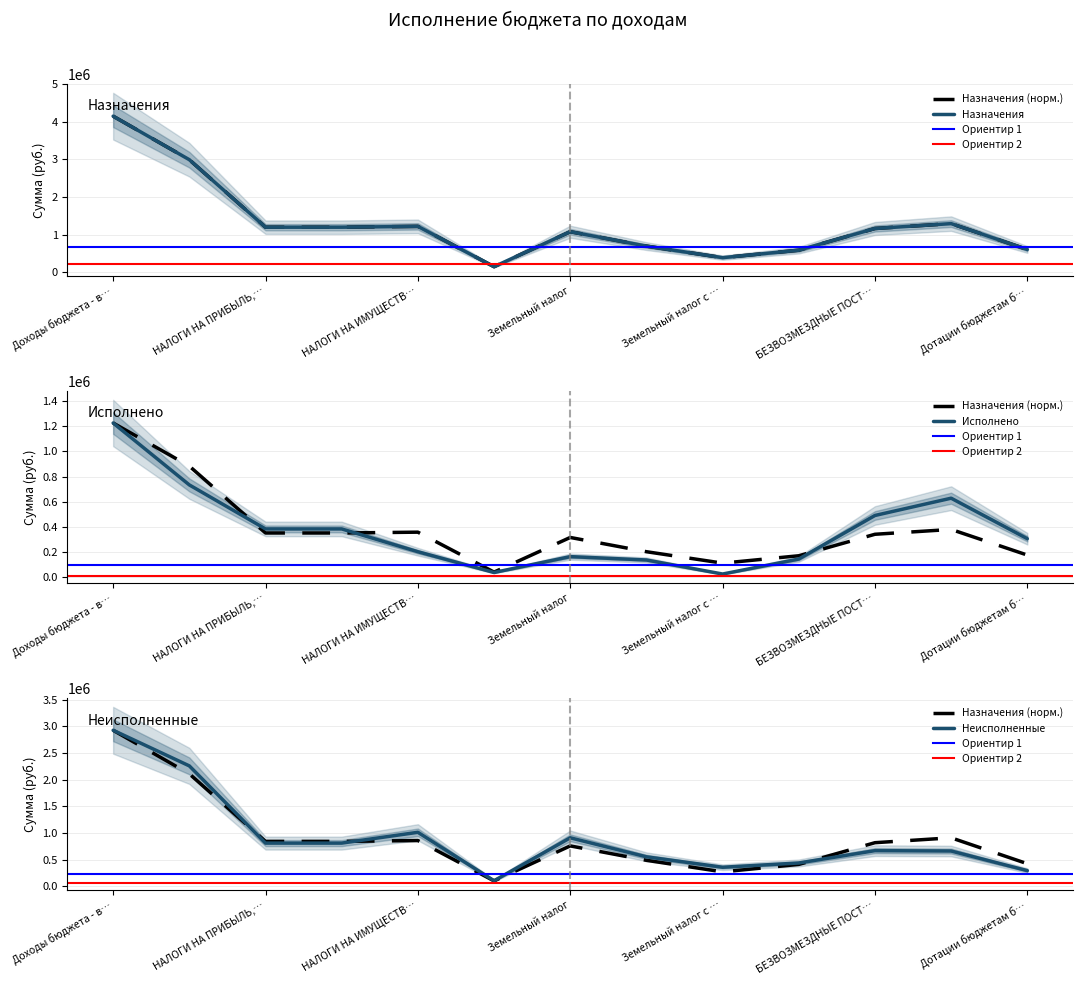

Which has a higher value, Земельный налог с … or Доходы бюджета - в…?

Доходы бюджета - в…